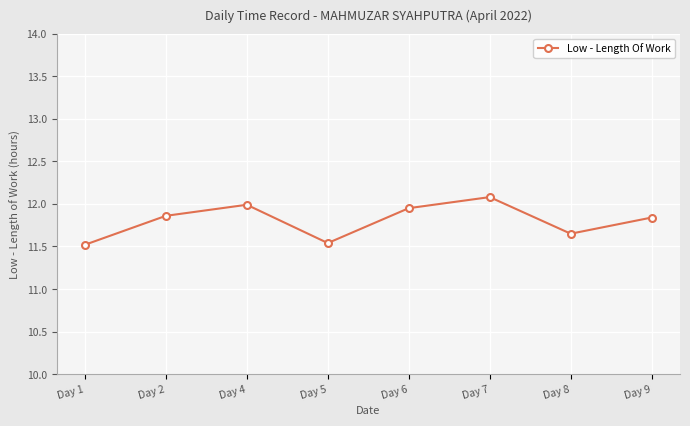

Which has a higher value, Day 5 or Day 9?

Day 9